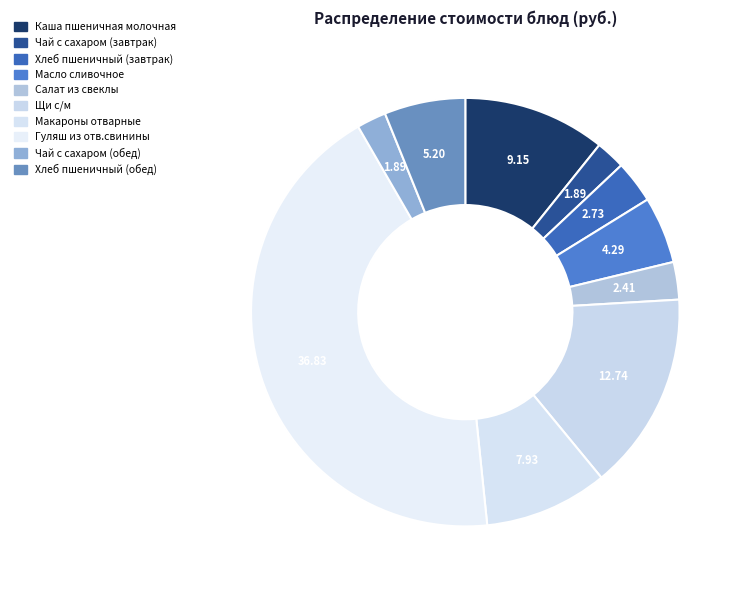

Count the number of slices in the pie.

10